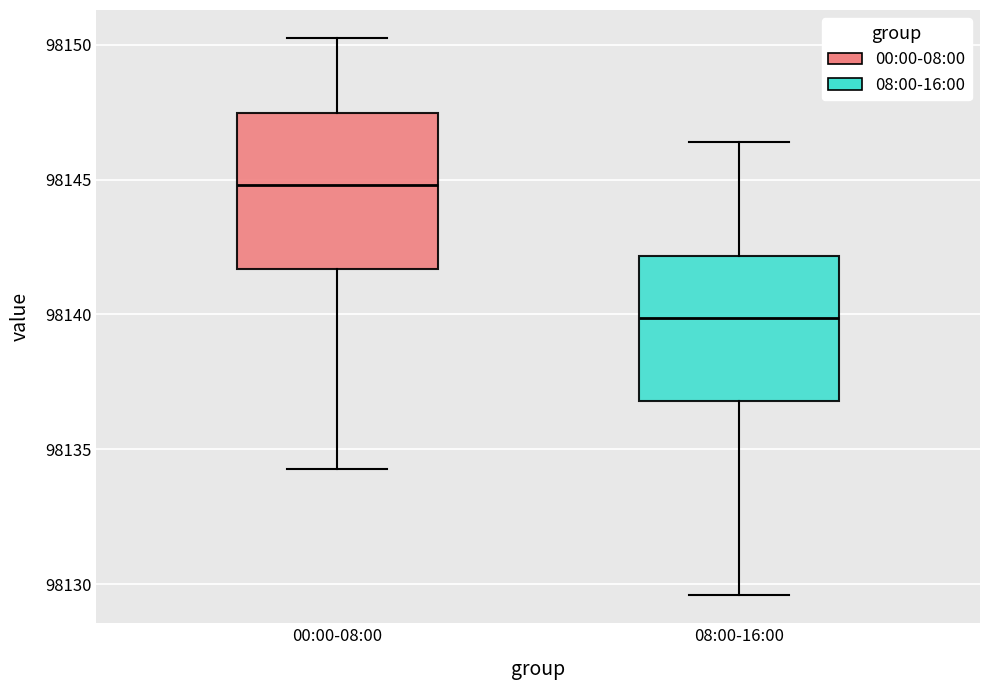

Reading left to right, read every box against the y-axis: the position of its median line, the range the box covers, and the ends of its whiskers. The values are not printed on the chart, so give them approximately, as read against the axis.

00:00-08:00: median 98145.0, box 98141.5 to 98147.5, whiskers 98134.5 to 98150.5
08:00-16:00: median 98140.0, box 98137.0 to 98142.0, whiskers 98129.5 to 98146.5